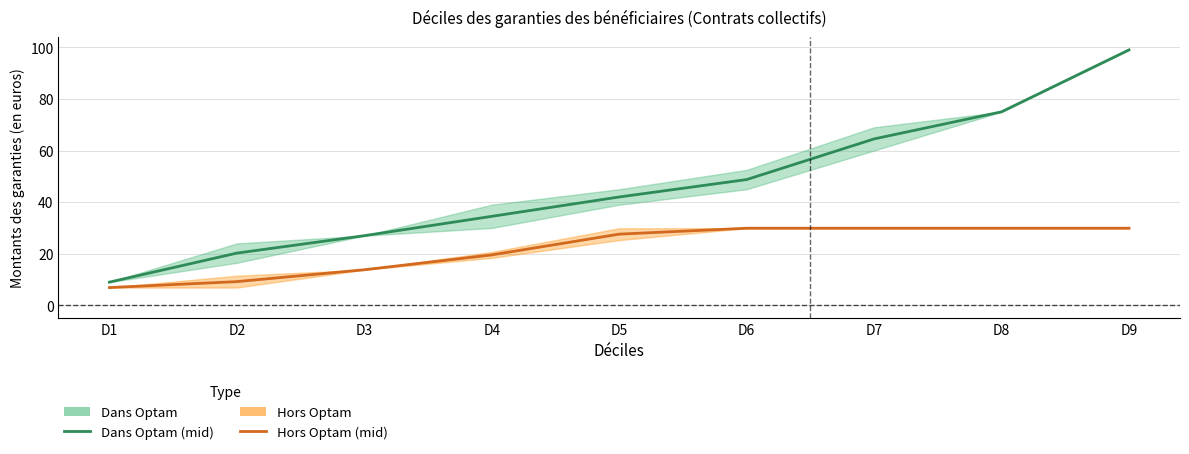

What is the difference between the second highest and minimum values in the Dans Optam (mid) series?

66.0